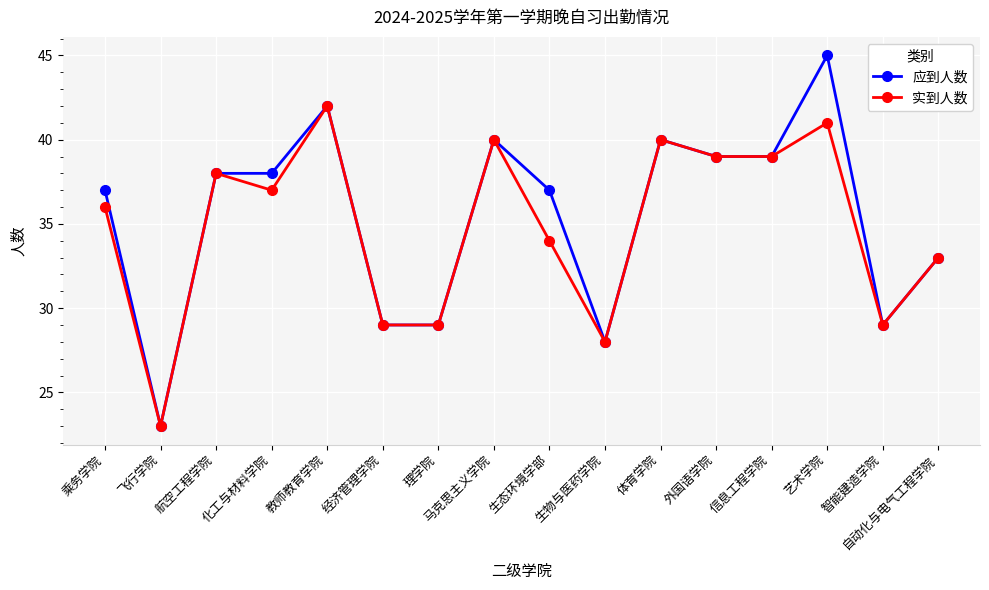

What is the value of the 实到人数 point at the 13th from the left?

39